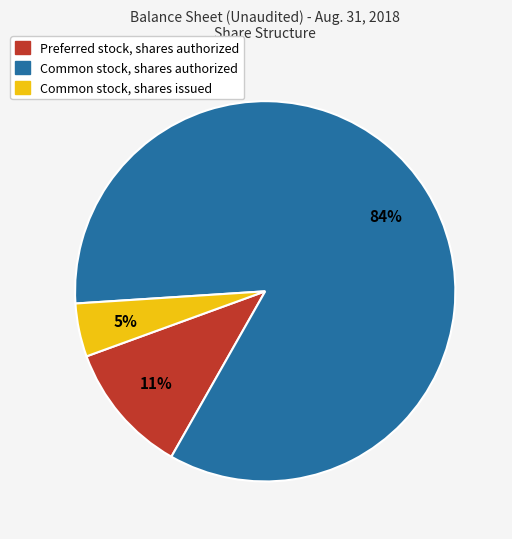

To the nearest percent, what is the average slice percentage?

33%